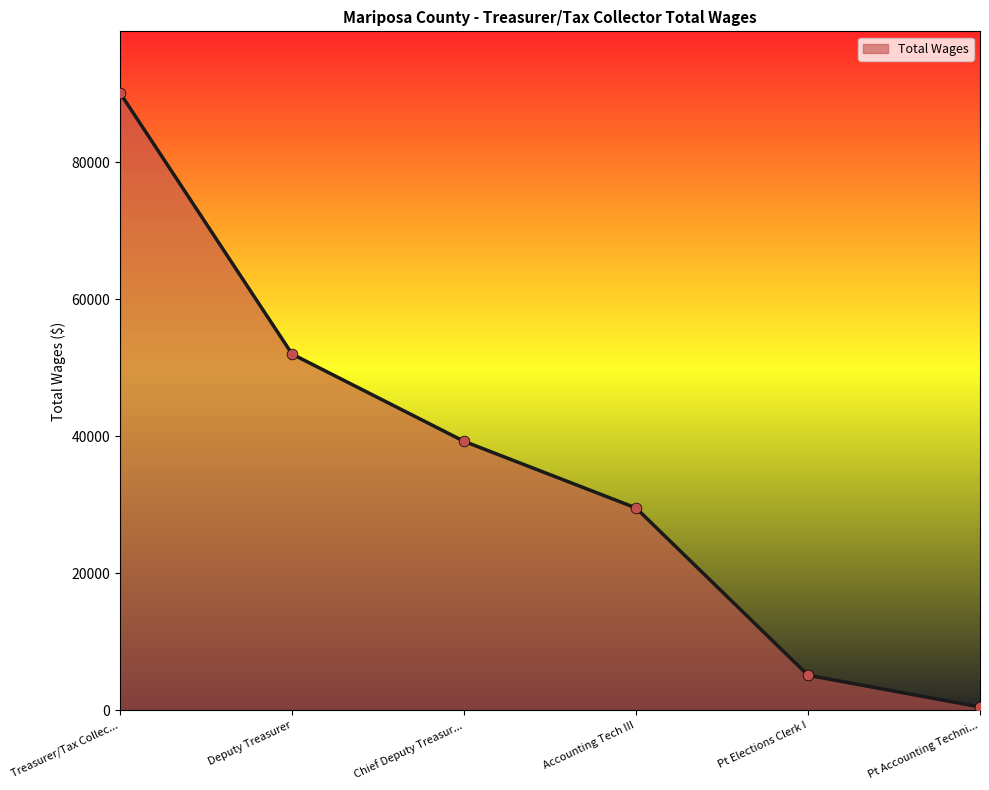

What is the change in value from Chief Deputy Treasur... to Pt Elections Clerk I?

-34129